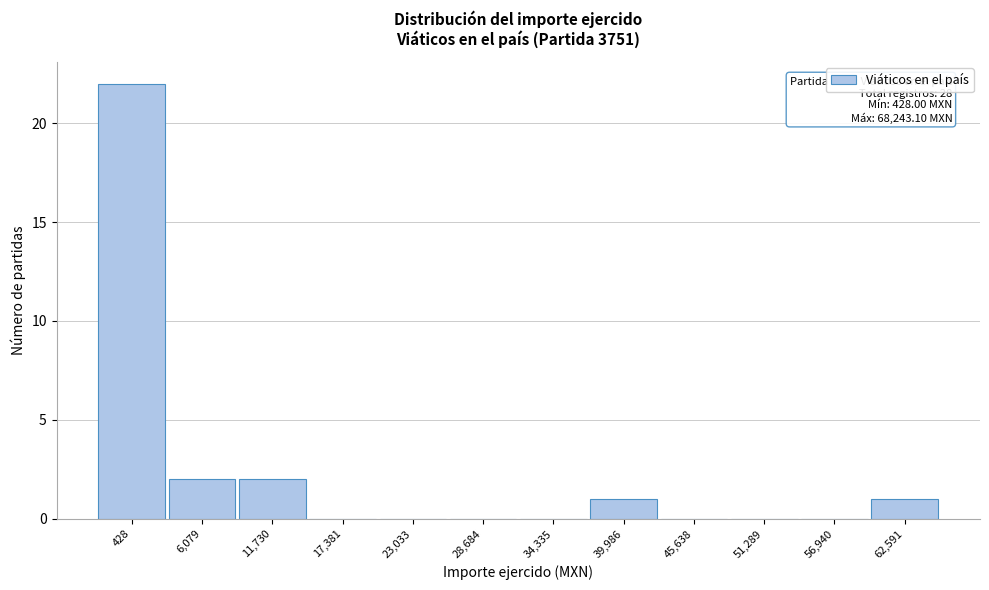

Reading left to right, what are all the values shown in this chart?

428=22	6,079=2	11,730=2	17,381=0	23,033=0	28,684=0	34,335=0	39,986=1	45,638=0	51,289=0	56,940=0	62,591=1